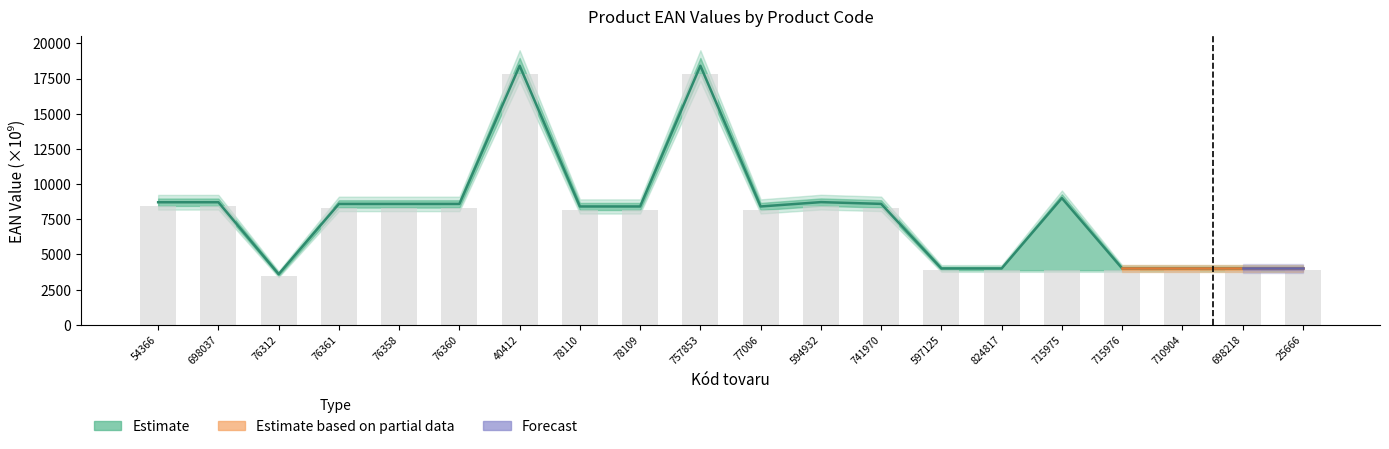

How many groups of bars are there?

20